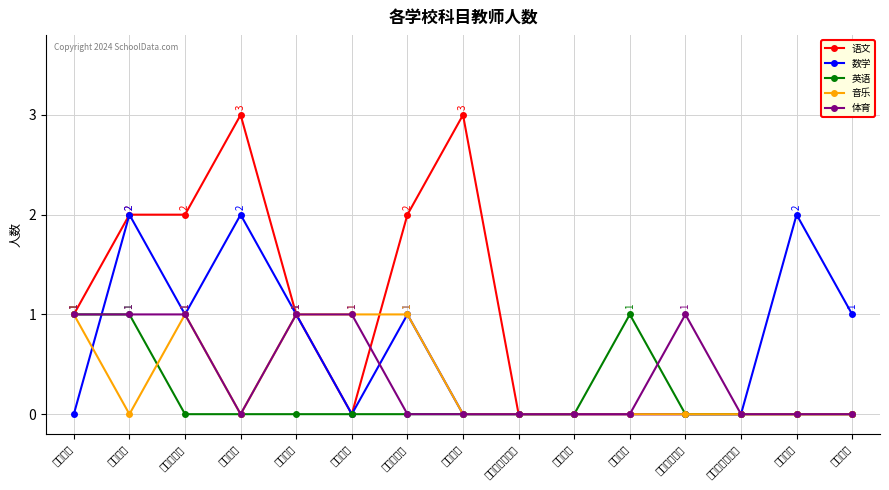

The value of 数学 at 潘刘小学 is 0. True or false?

True